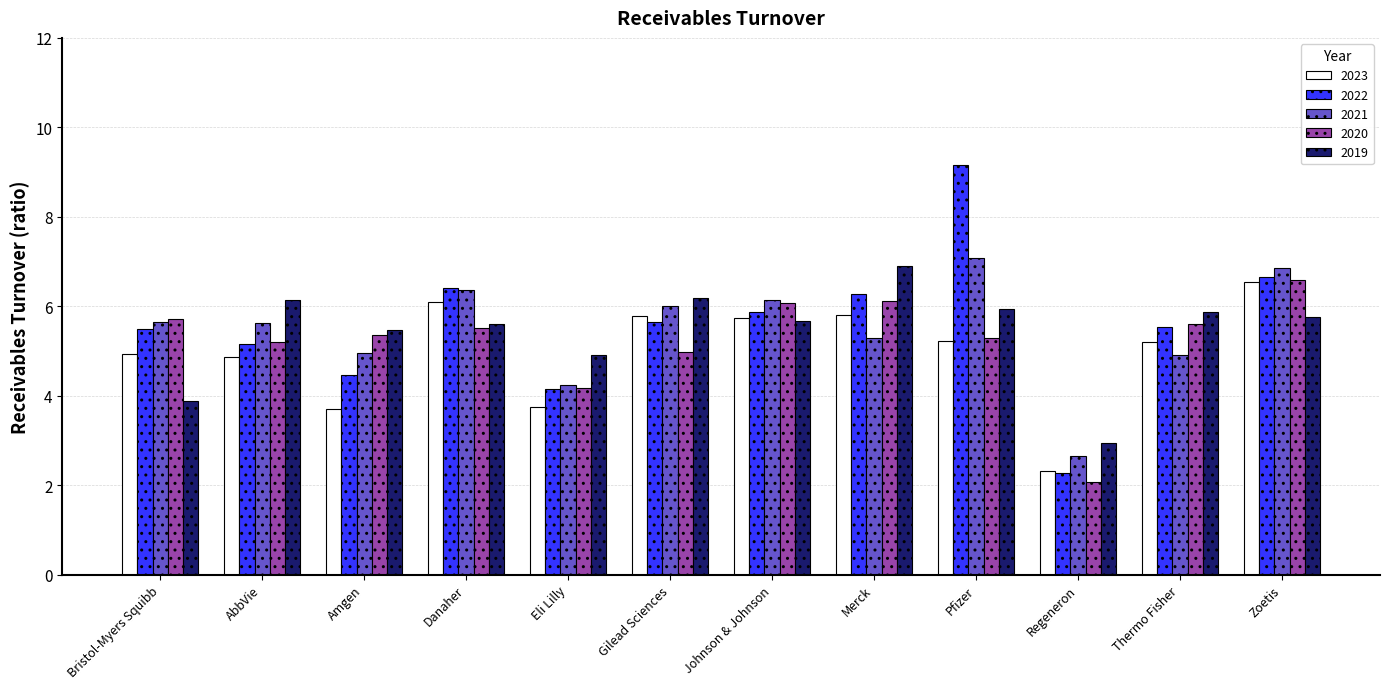

Which series changed the most between Danaher and Zoetis?

2020